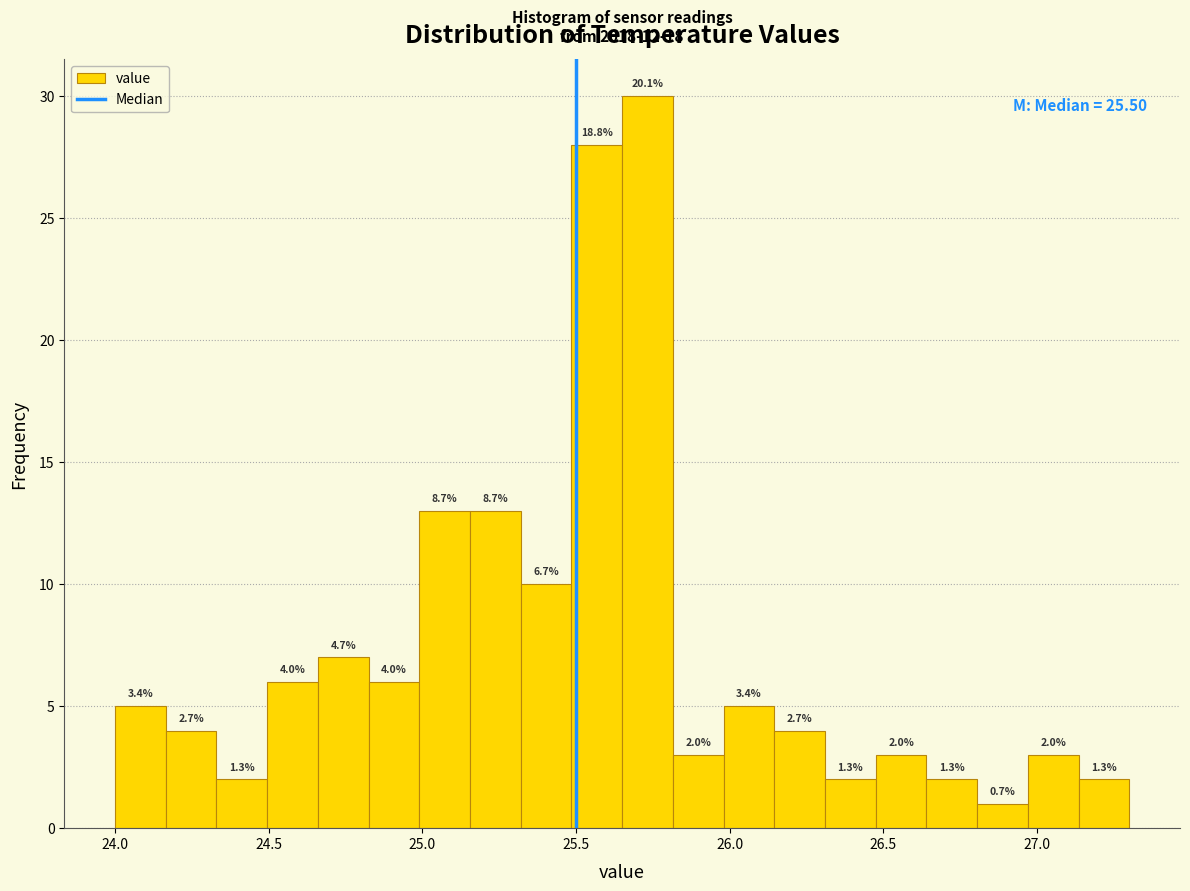

Read against the x-axis, roughly where is the centre of the tallest bar?

25.75